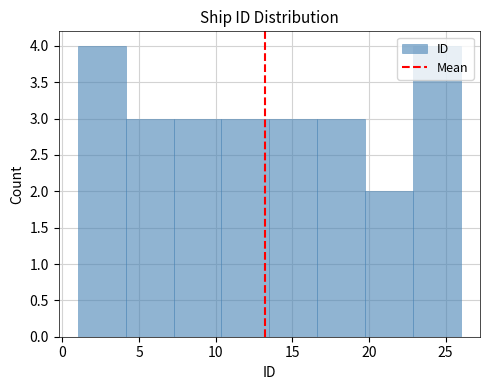

Reading left to right, list every bar in this chart as the range it spans on the x-axis followed by its height. Neither the bar edges nor the heights are printed on the chart, so give them approximately, as read against the axes.

1.0 to 4.0: 4
4.0 to 7.5: 3
7.5 to 10.5: 3
10.5 to 13.5: 3
13.5 to 16.5: 3
16.5 to 20.0: 3
20.0 to 23.0: 2
23.0 to 26.0: 4